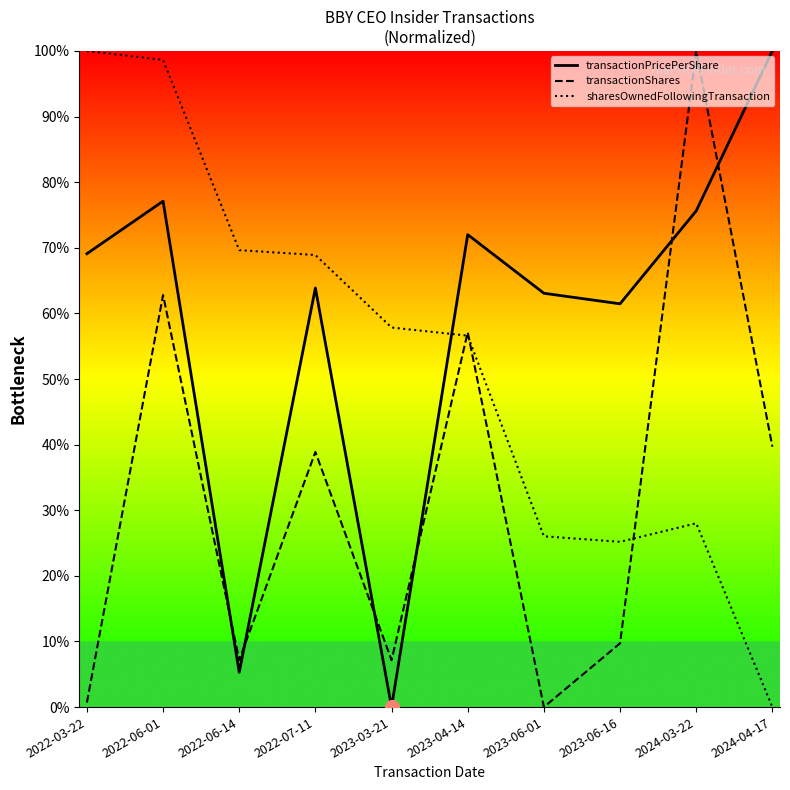

Which has a higher value, 2023-03-21 or 2022-06-14?

2022-06-14